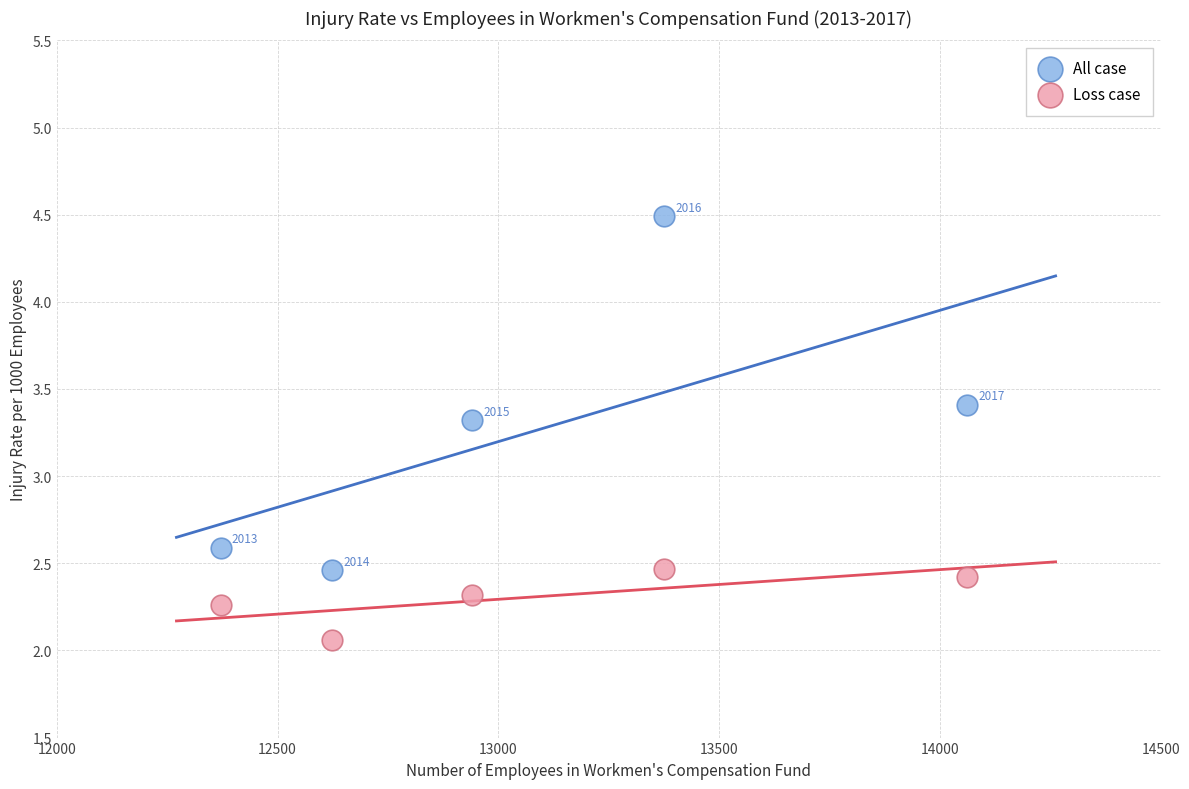

Across all data points, what is the range of Y values (max minus min)?

2.4